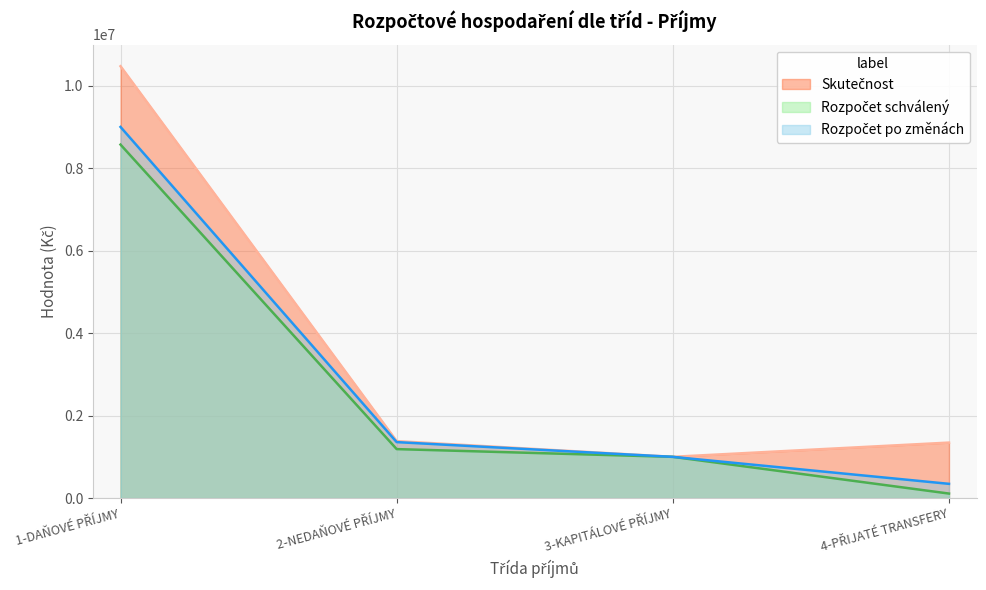

How many values in the Rozpočet po změnách series exceed 1357451?

1